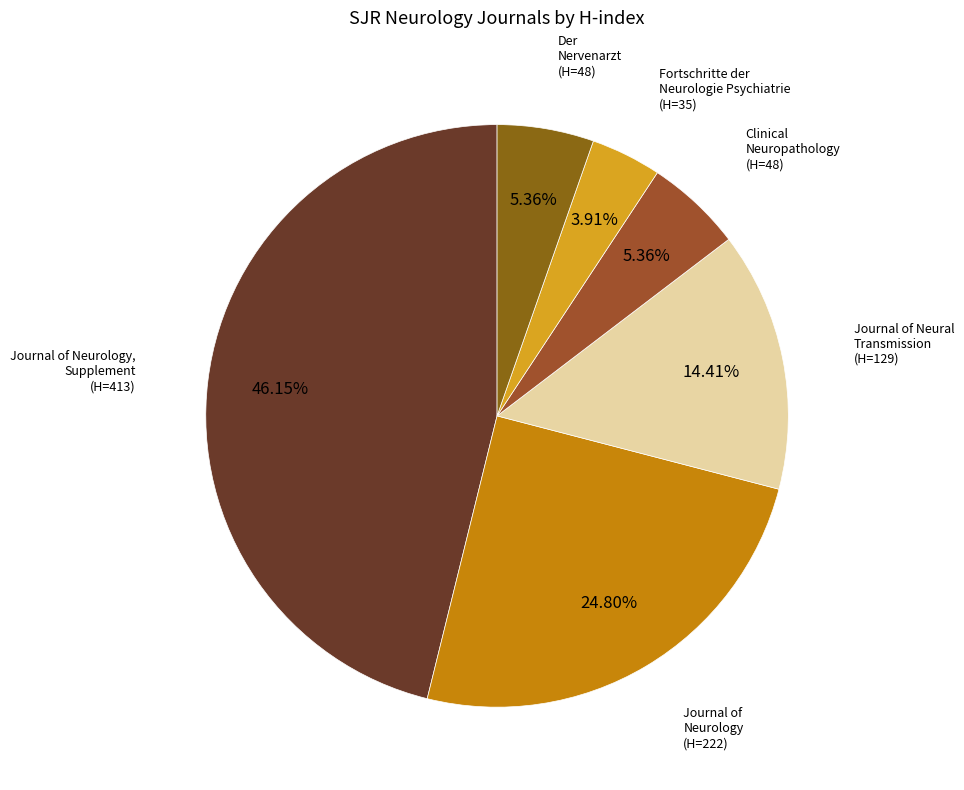

To the nearest percent, what percentage of the pie is Der Nervenarzt?

5%